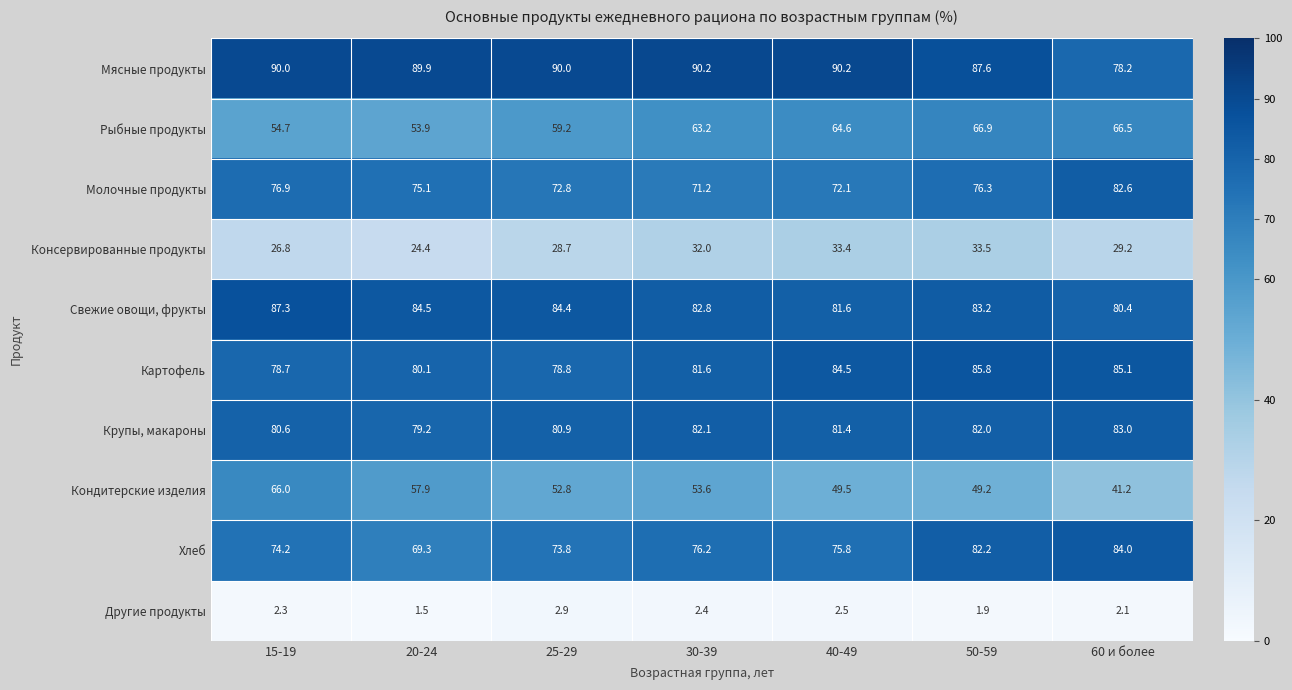

What is the difference between the highest and lowest values at 25-29?

87.1